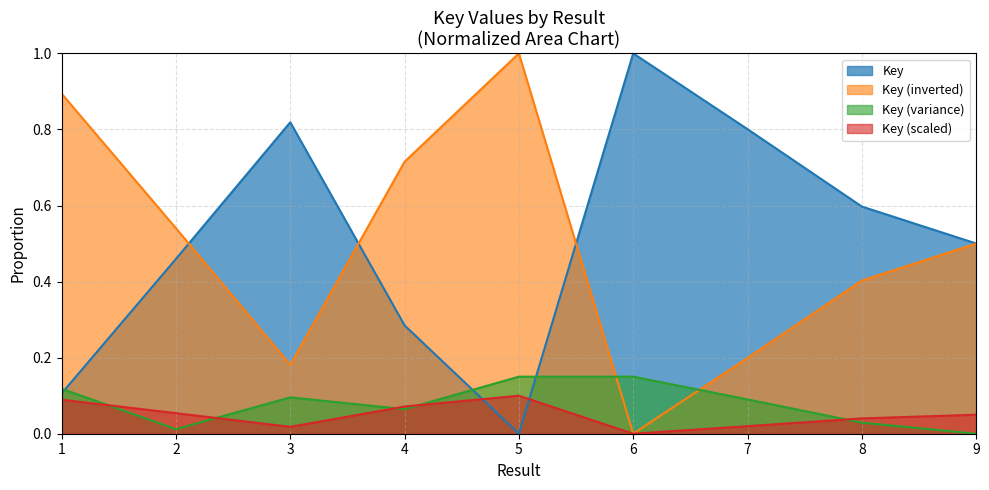

Rank the categories by value from highest to lowest.

6, 3, 7, 8, 9, 2, 4, 1, 5